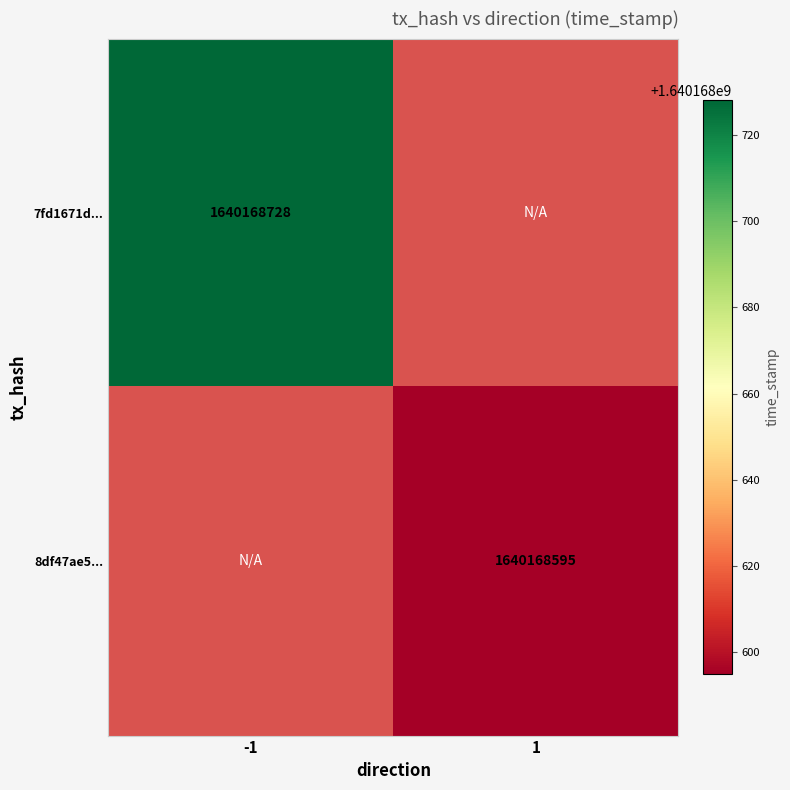

The 7fd1671d... series shows 679976883 at -1. True or false?

False